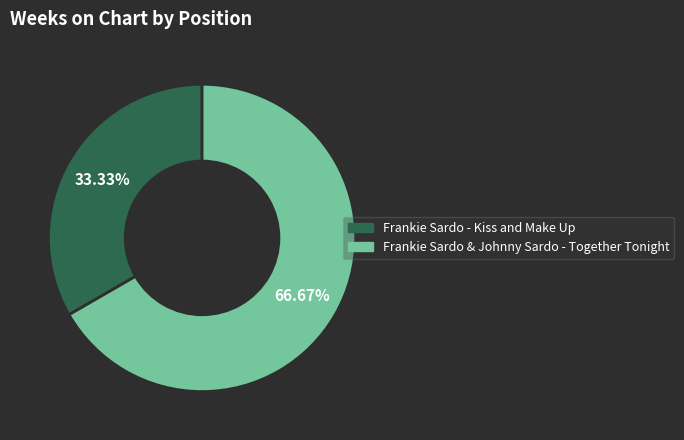

Does any single category account for the majority?

Yes